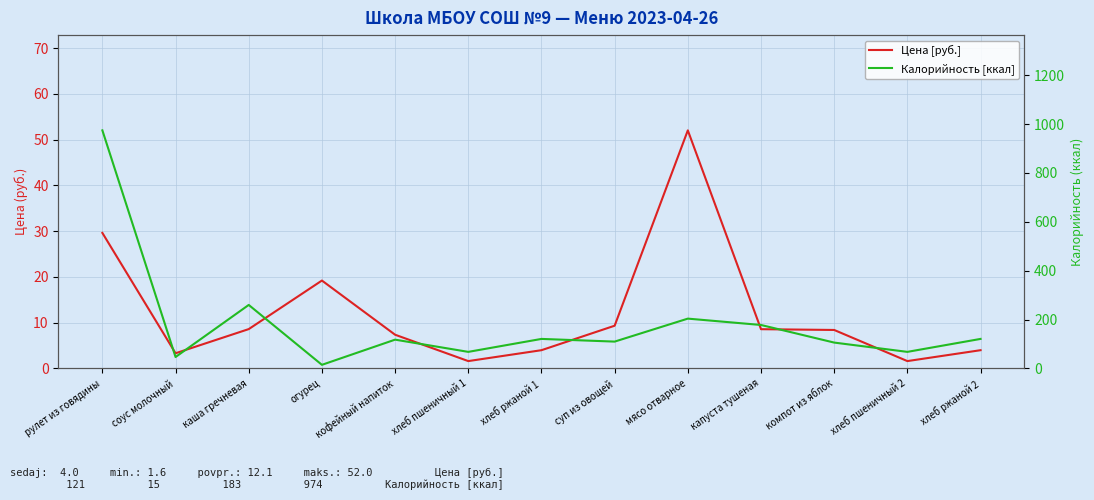

At how many categories does at least one series exceed 969?

1